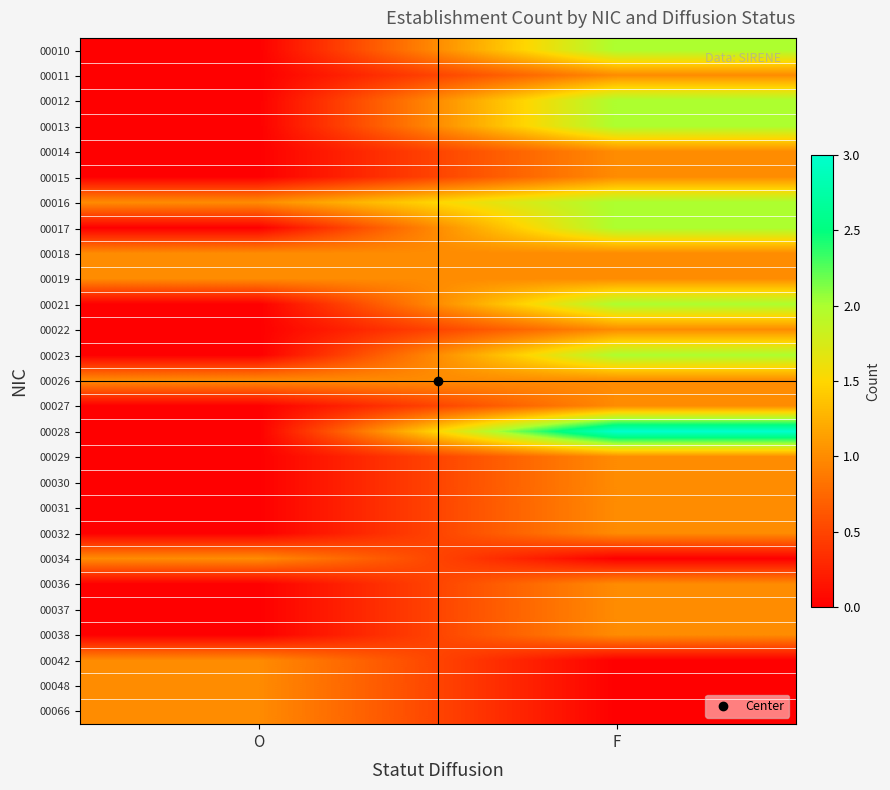

Reading left to right, what are all the values shown in this chart?

00010: O=0	F=2
00011: O=0	F=1
00012: O=0	F=2
00013: O=0	F=2
00014: O=0	F=1
00015: O=0	F=1
00016: O=1	F=2
00017: O=0	F=2
00018: O=1	F=1
00019: O=1	F=1
00021: O=0	F=2
00022: O=0	F=1
00023: O=0	F=2
00026: O=1	F=1
00027: O=0	F=1
00028: O=0	F=3
00029: O=0	F=1
00030: O=0	F=1
00031: O=0	F=1
00032: O=0	F=1
00034: O=1	F=0
00036: O=0	F=1
00037: O=0	F=1
00038: O=0	F=1
00042: O=1	F=0
00048: O=1	F=0
00066: O=1	F=0